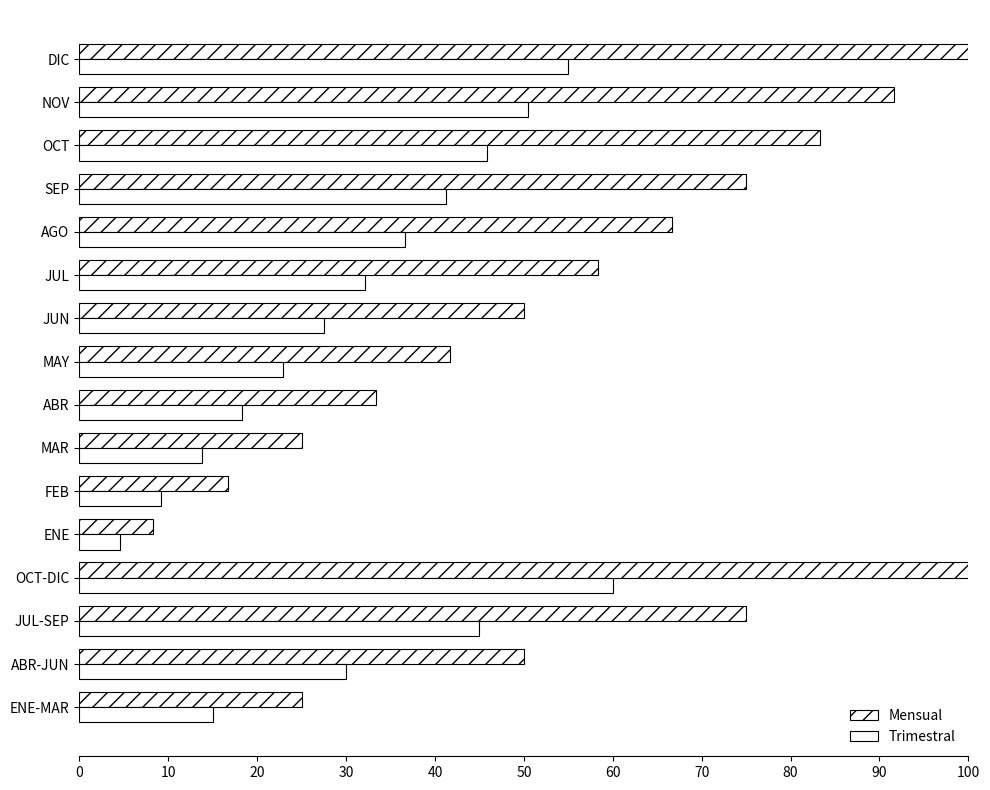

How many values in the Mensual series are below 58?

8